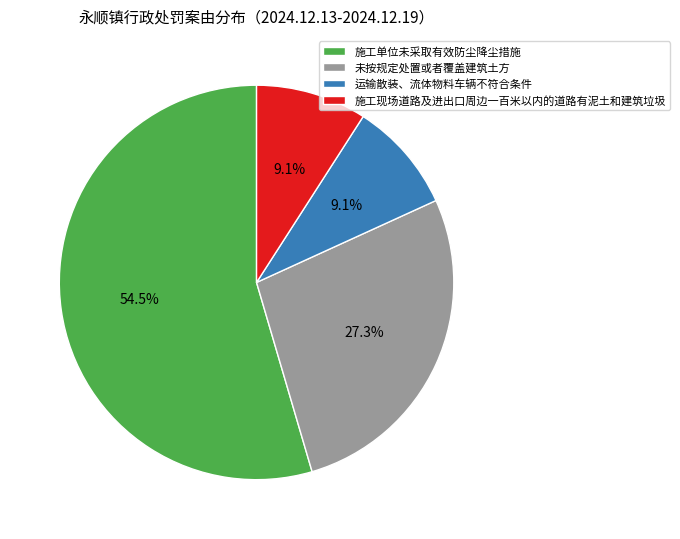

How many slices are in this pie chart?

4